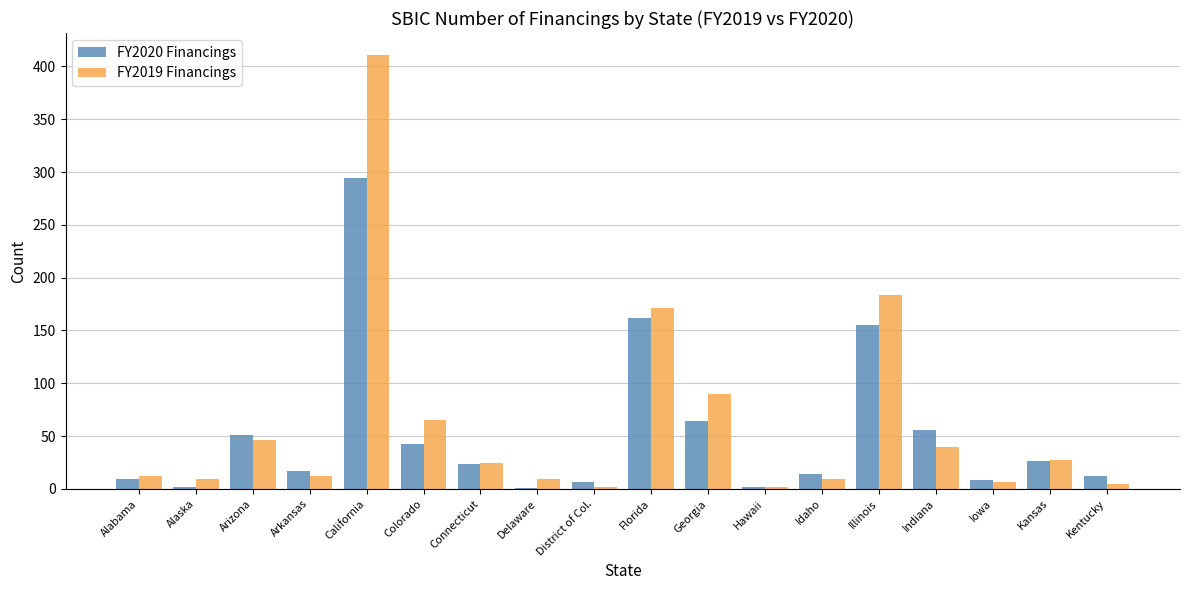

Which category has the highest value in the FY2020 Financings series?

California